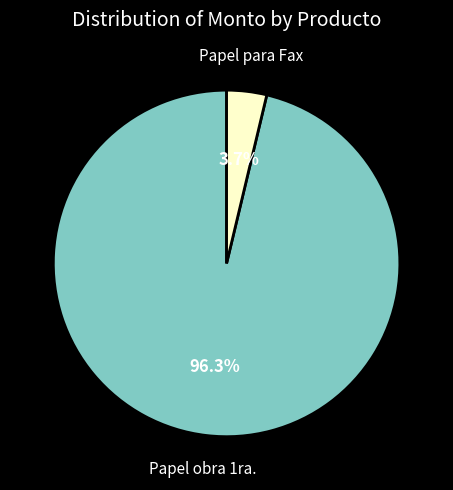

How many slices are in this pie chart?

2